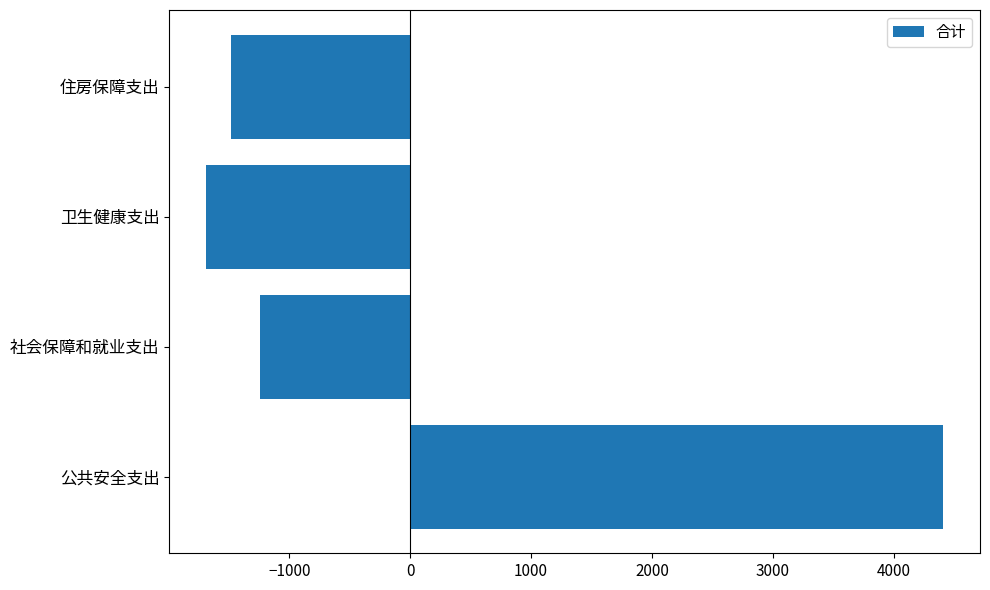

The chart shows a value of -1480.9 at 住房保障支出. True or false?

True